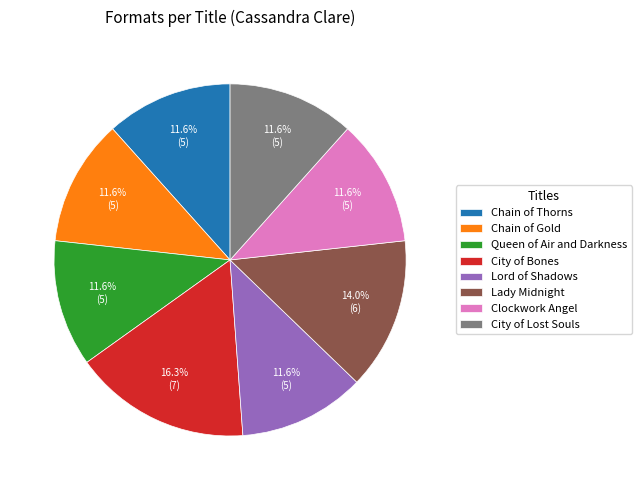

To the nearest percent, what is the average slice percentage?

12%